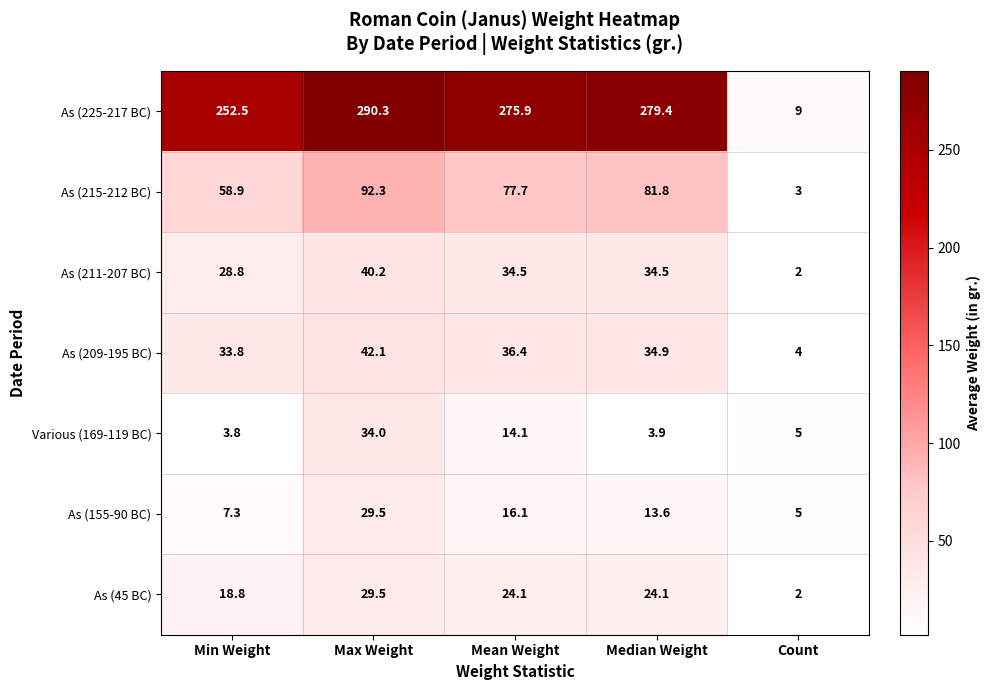

At which category is the sum across all series the highest?

Max Weight